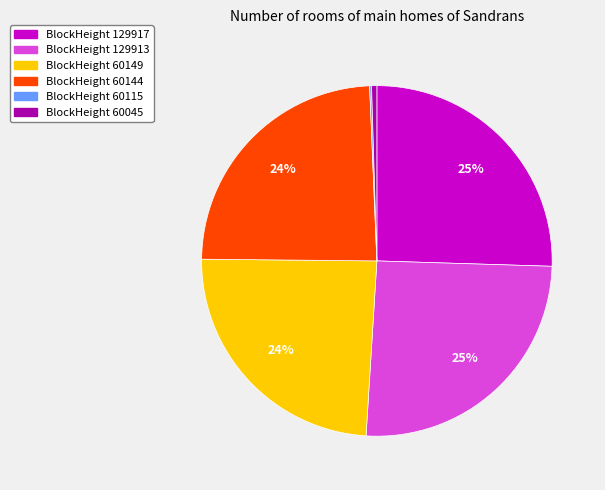

To the nearest percent, what is the combined percentage of BlockHeight 60149 and BlockHeight 129917?

50%